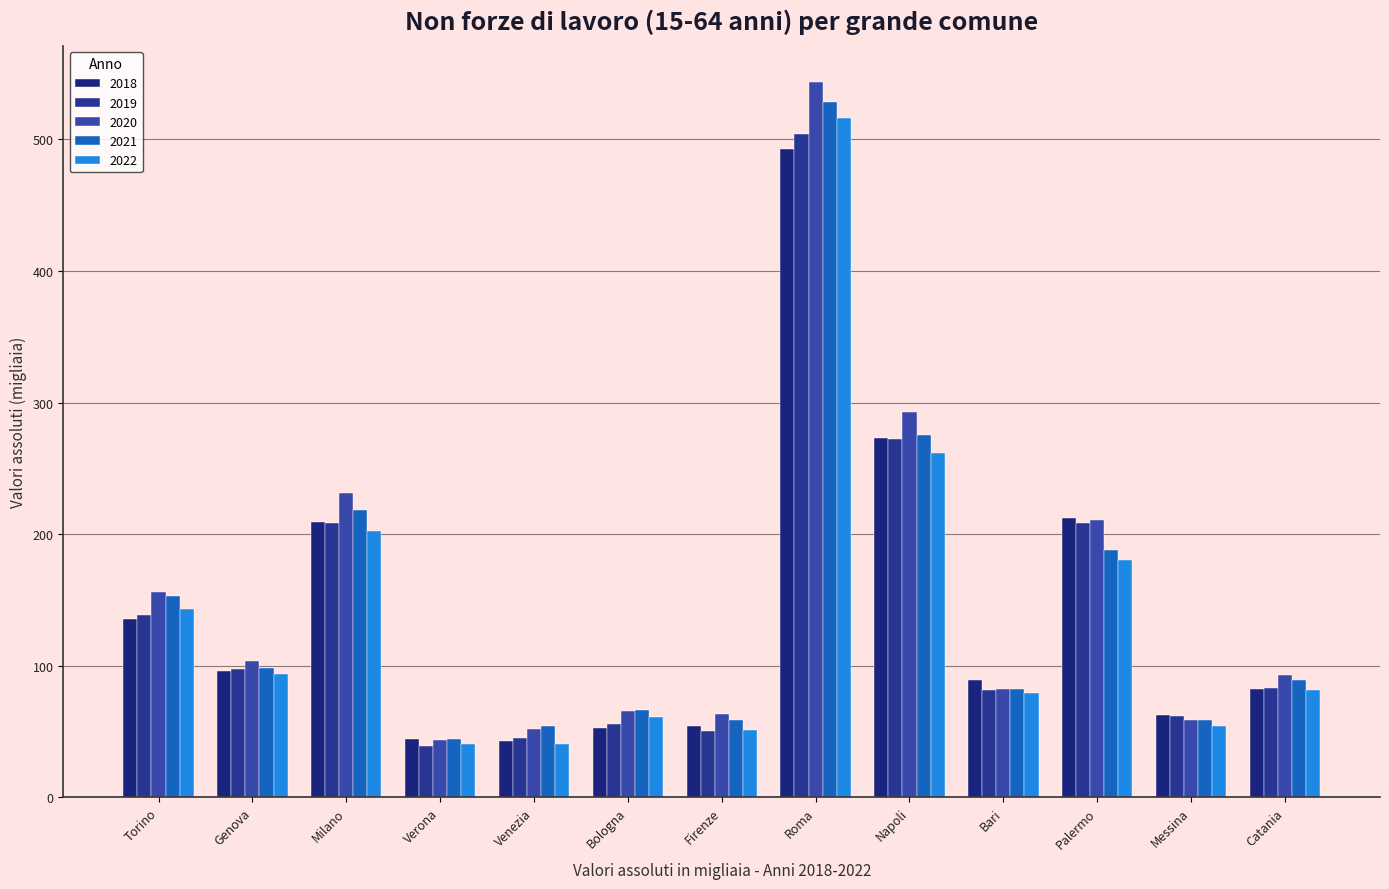

Reading right to left, list all the values displayed in this chart.

2018: Catania=82.3	Messina=62.7	Palermo=212.0	Bari=89.3	Napoli=273.2	Roma=492.9	Firenze=54.3	Bologna=52.4	Venezia=43.1	Verona=44.3	Milano=209.2	Genova=96.0	Torino=135.3
2019: Catania=83.0	Messina=62.0	Palermo=208.4	Bari=81.3	Napoli=271.9	Roma=504.0	Firenze=50.5	Bologna=55.8	Venezia=44.9	Verona=38.7	Milano=208.1	Genova=97.3	Torino=138.5
2020: Catania=92.5	Messina=58.5	Palermo=210.4	Bari=82.5	Napoli=293.0	Roma=543.8	Firenze=63.2	Bologna=65.3	Venezia=51.9	Verona=43.1	Milano=231.3	Genova=103.9	Torino=155.7
2021: Catania=89.2	Messina=58.6	Palermo=187.7	Bari=82.4	Napoli=275.4	Roma=528.6	Firenze=58.7	Bologna=66.6	Venezia=53.9	Verona=44.5	Milano=218.0	Genova=98.2	Torino=153.1
2022: Catania=81.8	Messina=54.4	Palermo=180.1	Bari=79.3	Napoli=261.7	Roma=516.2	Firenze=51.0	Bologna=61.1	Venezia=40.6	Verona=40.7	Milano=202.6	Genova=93.7	Torino=143.3